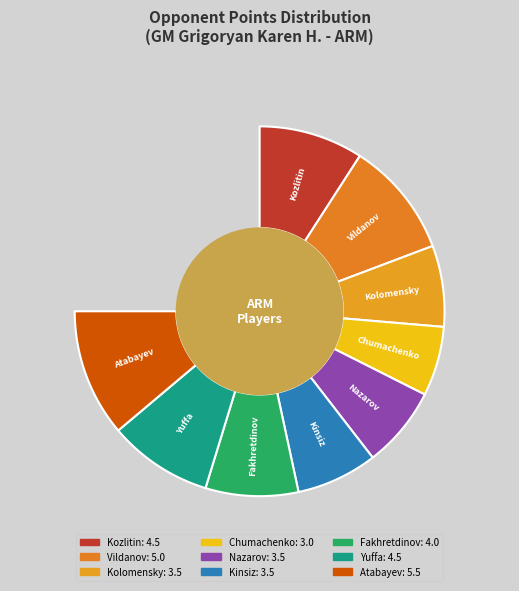

How many slices are in this pie chart?

9